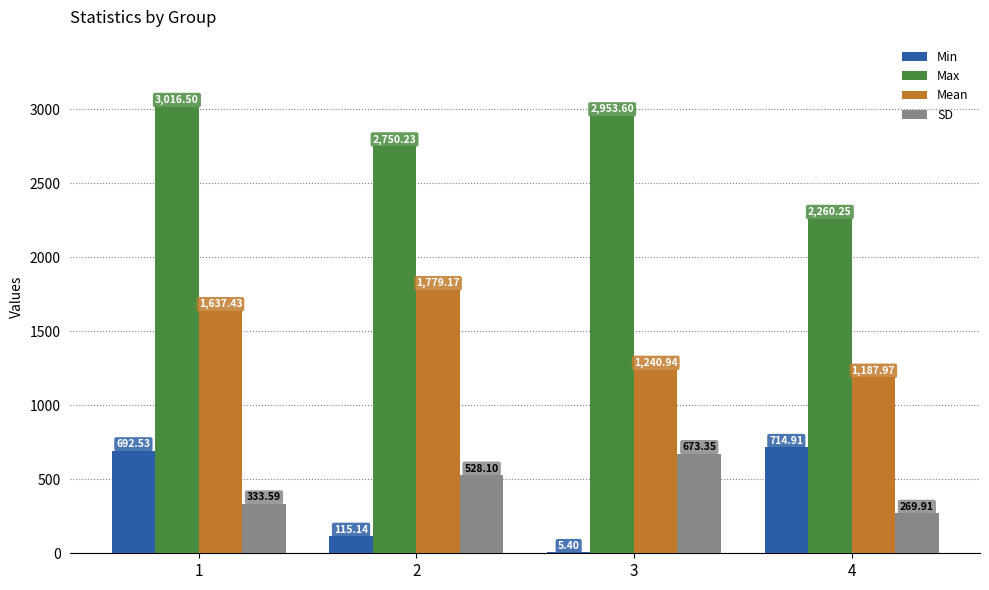

Which series has the largest total across all categories?

Max